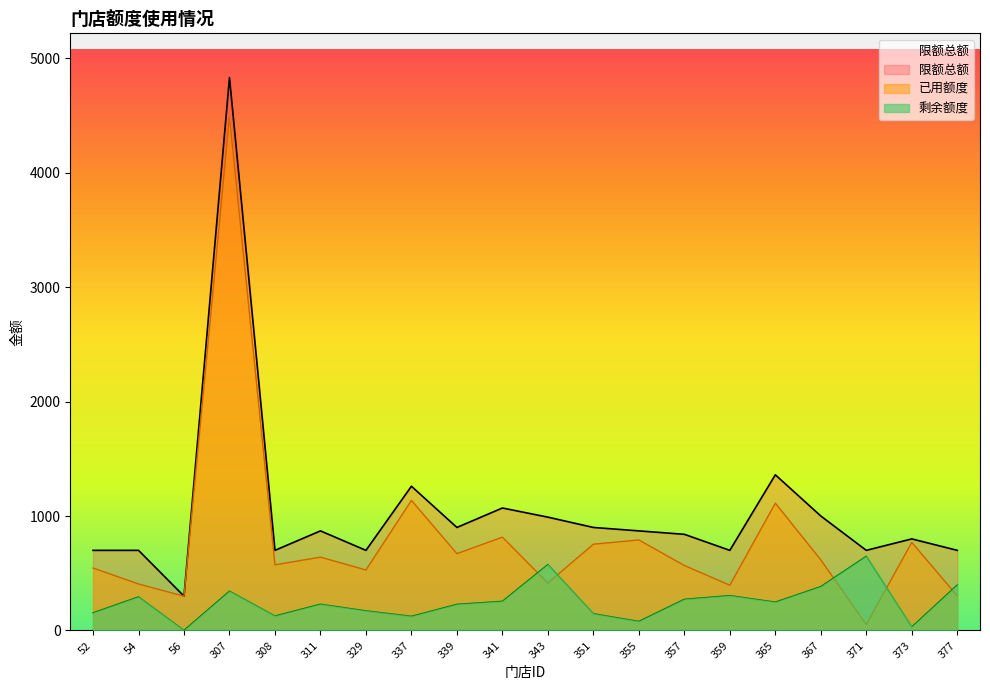

Which category has the lowest value in the 限额总额 series?

56